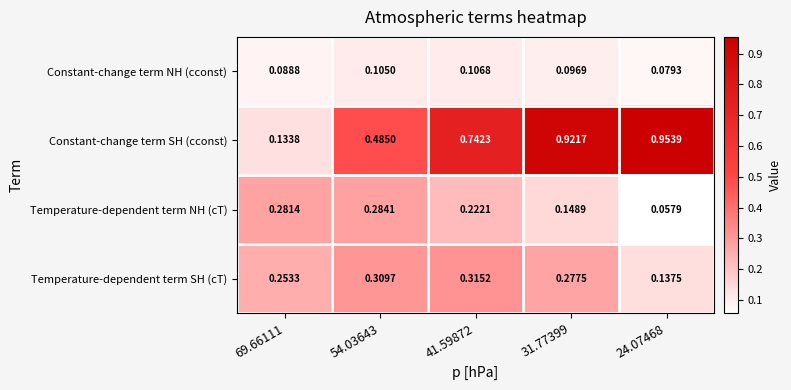

Which series changed the most between 54.03643 and 31.77399?

Constant-change term SH (cconst)